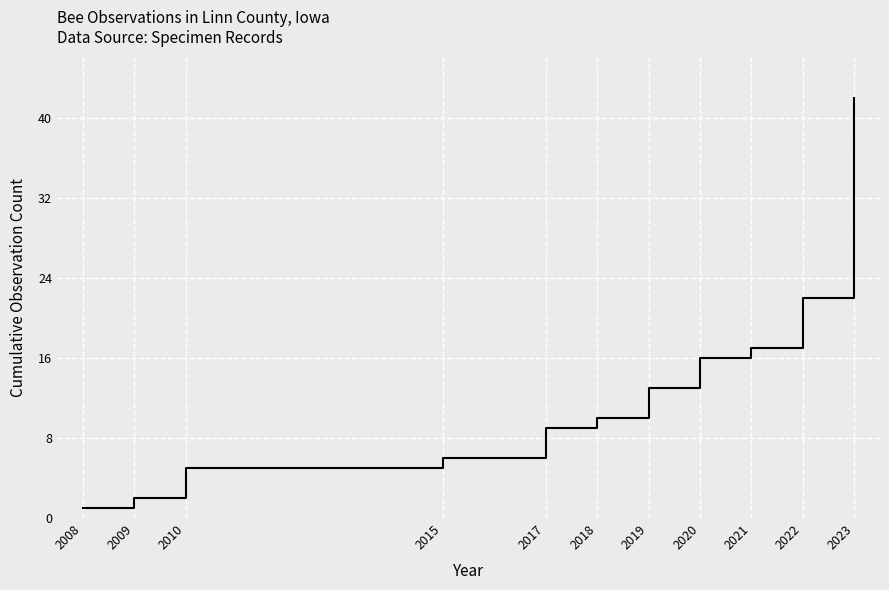

What is the smallest value displayed?

1